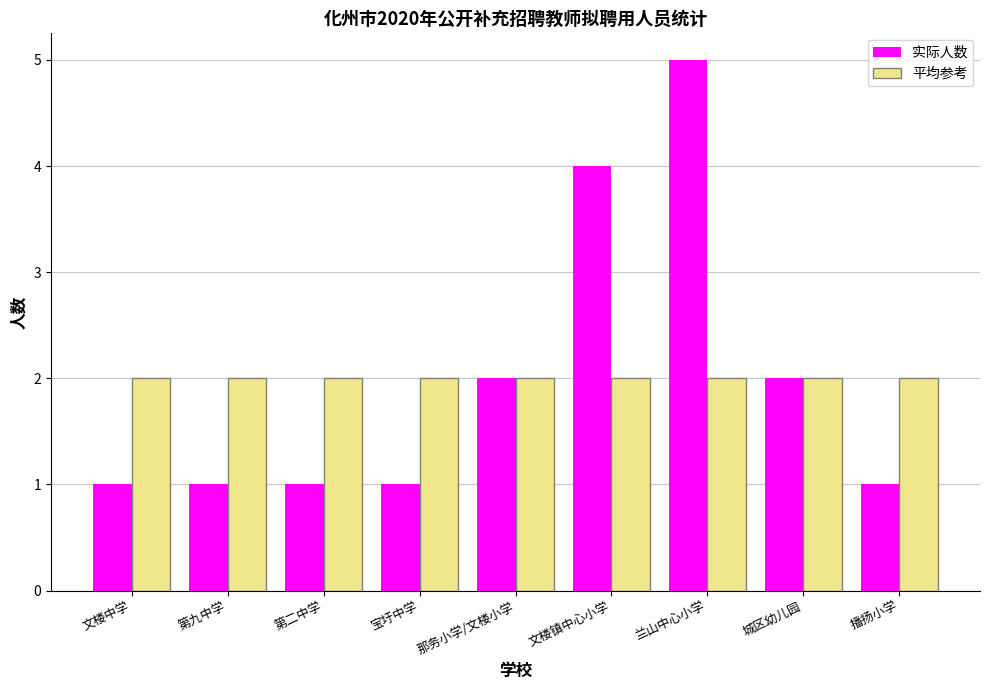

What are all the series names shown in the legend?

实际人数, 平均参考